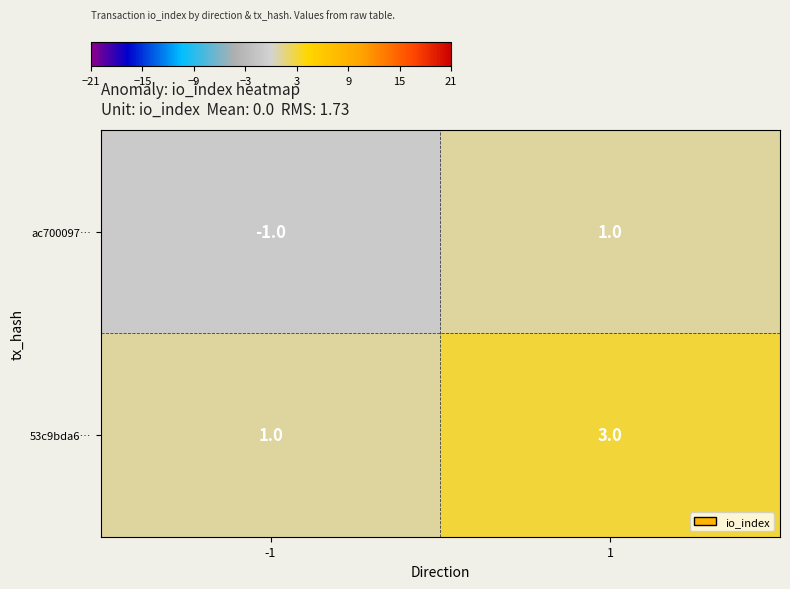

What is the total value across all series at 1?

4